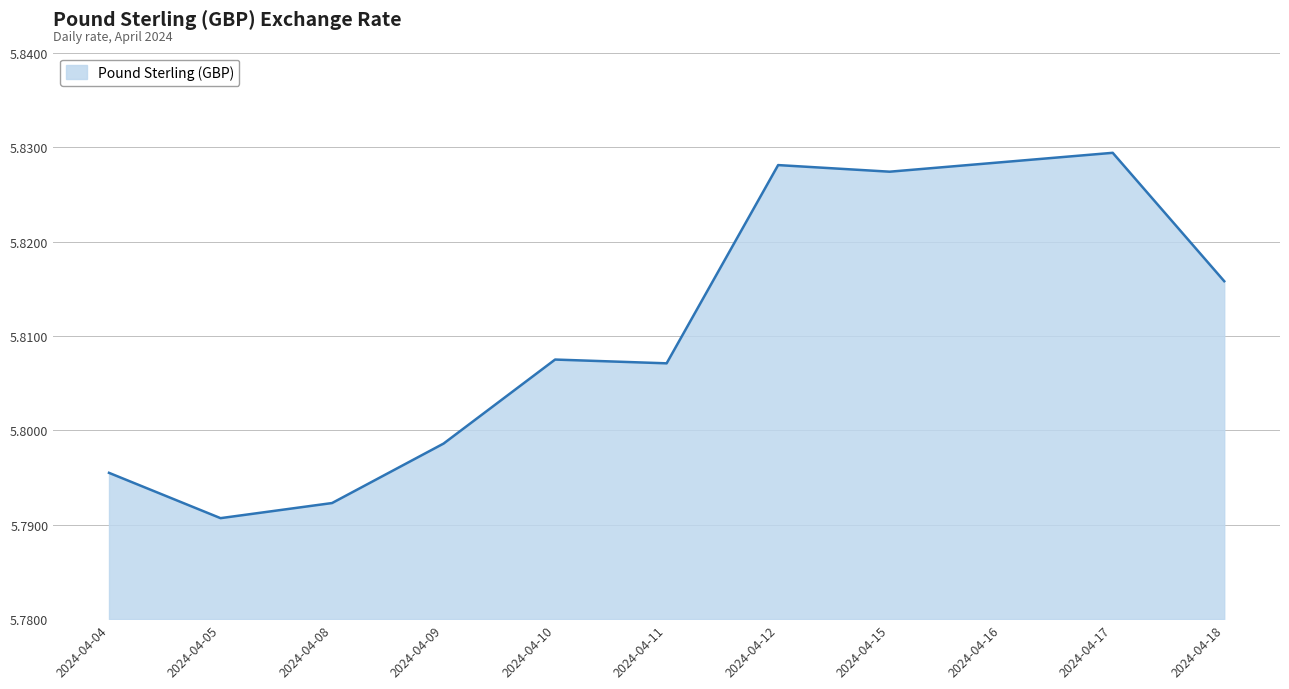

At which category does the chart reach its minimum across all series?

2024-04-05